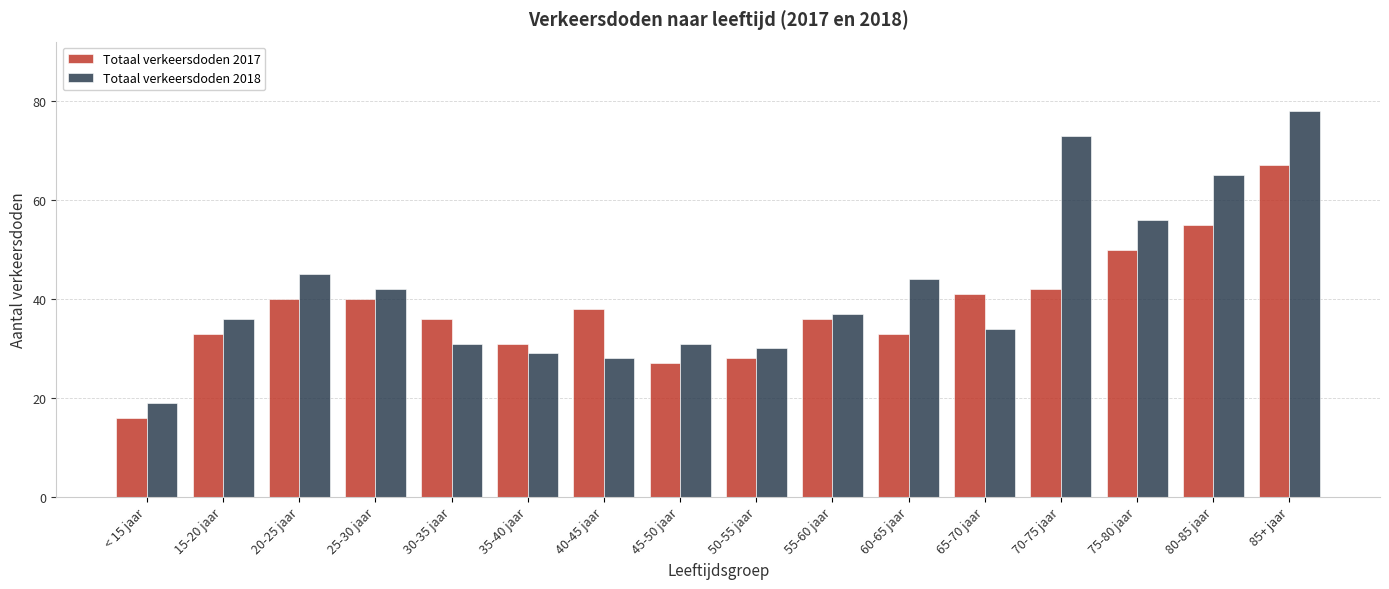

Is it true that Totaal verkeersdoden 2018 equals 37 at 55-60 jaar?

True